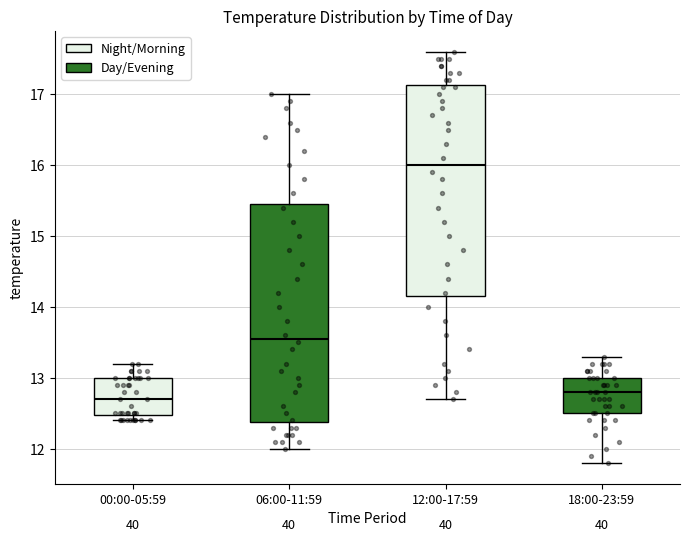

Which box's median line is the lowest?

00:00-05:59